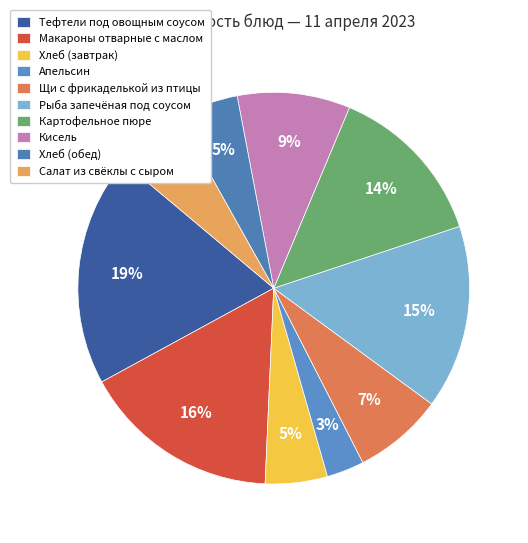

Count the number of slices in the pie.

10